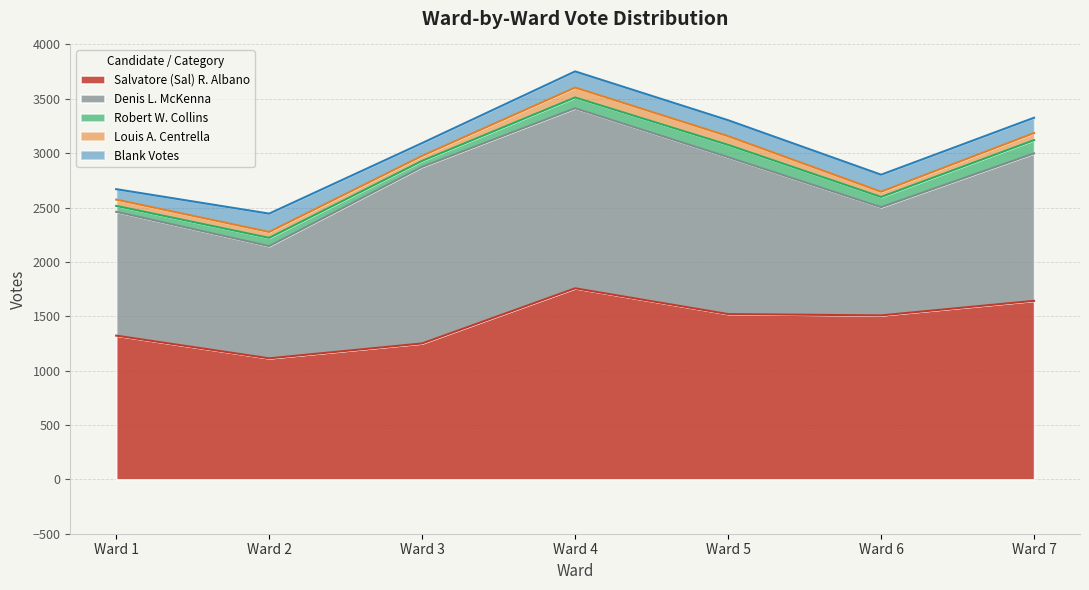

What is the smallest value displayed?

46